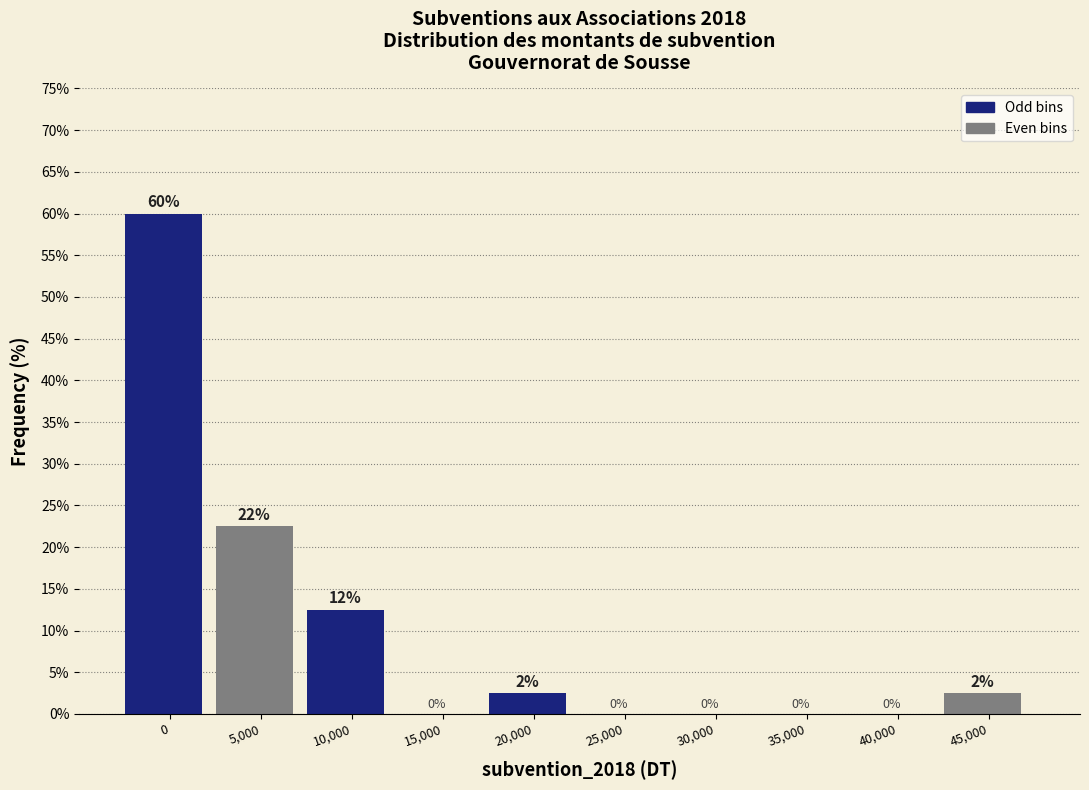

Between 45,000 and 5,000, which is larger?

5,000